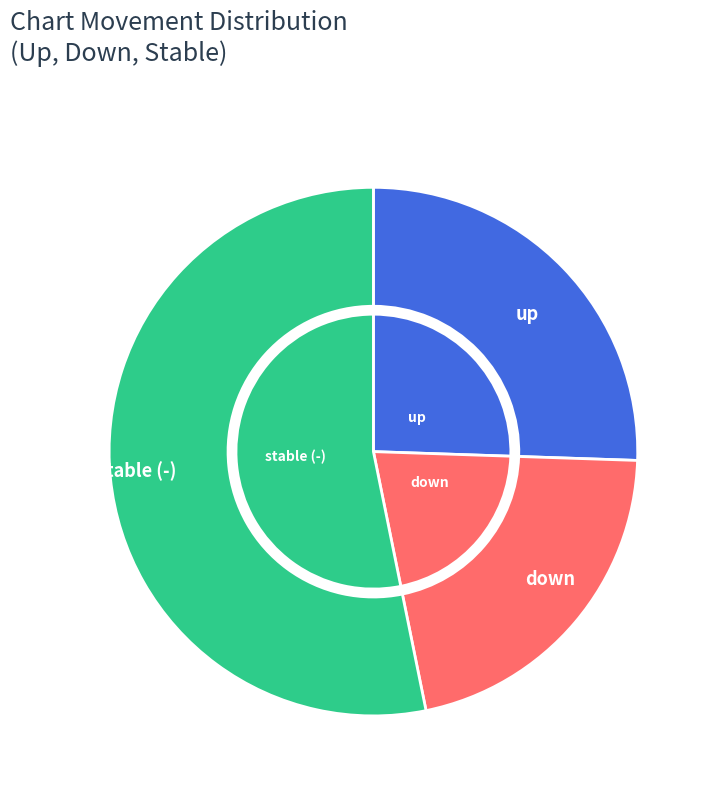

To the nearest percent, what portion does down represent?

21%